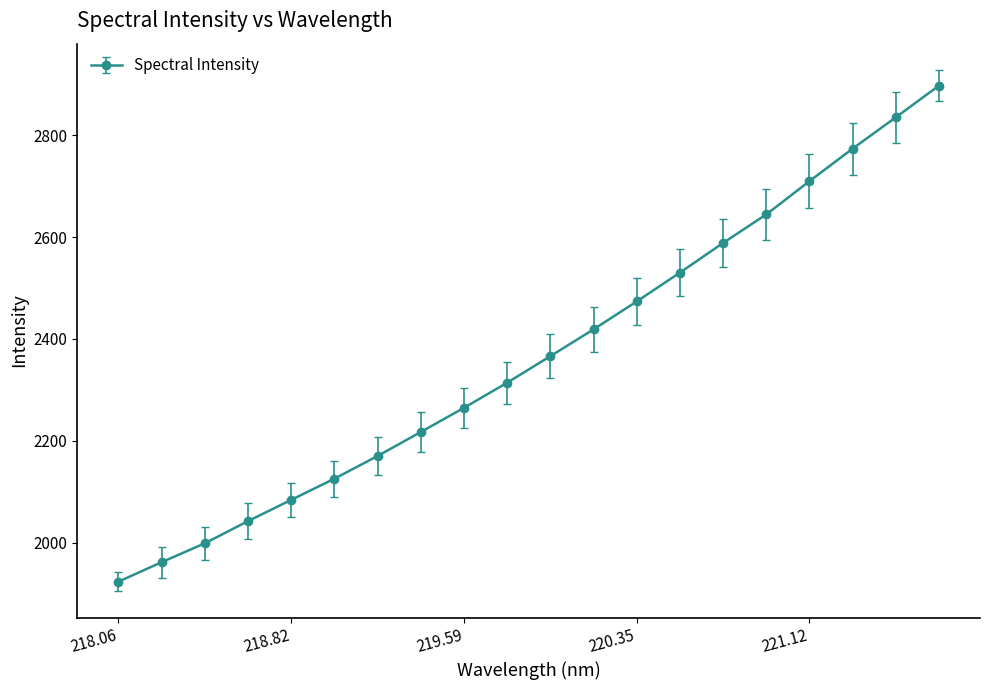

What is the maximum value shown in the chart?

2897.2